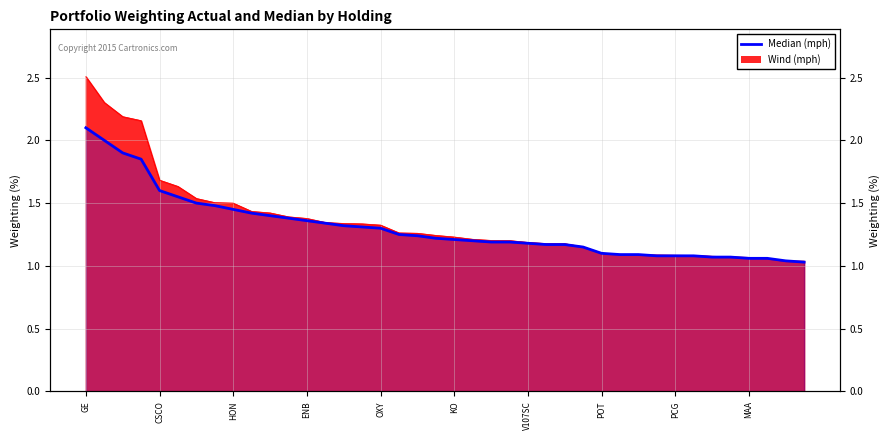

What is the sum of all values?

52.3